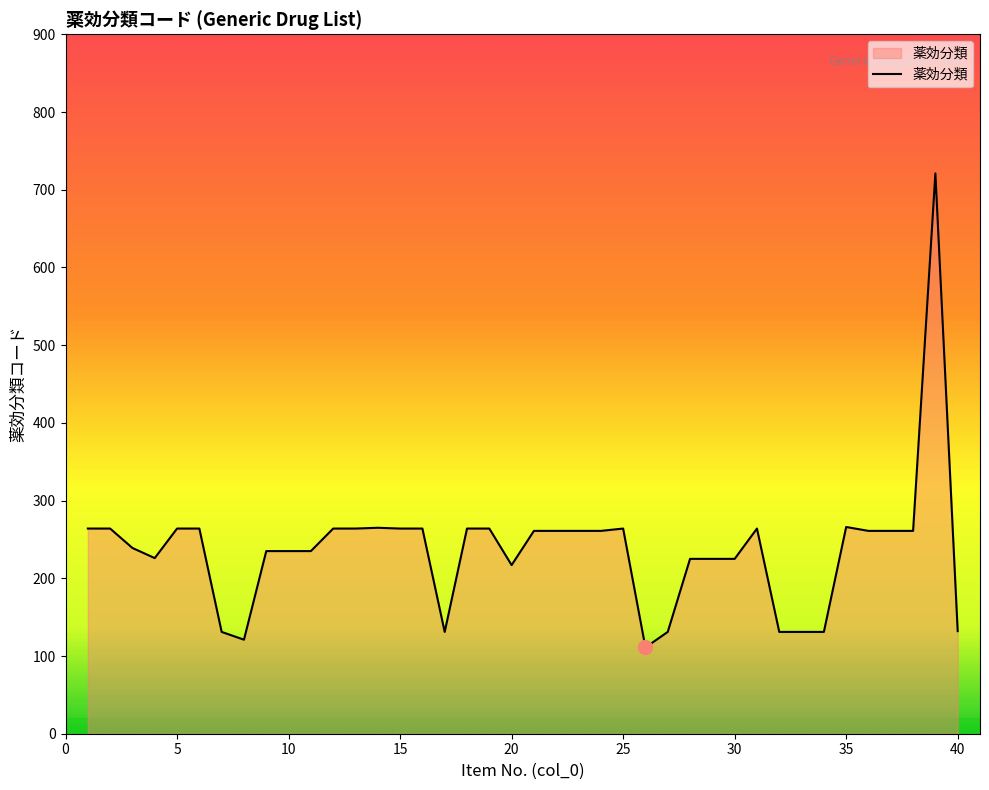

What is the maximum value shown in the chart?

721